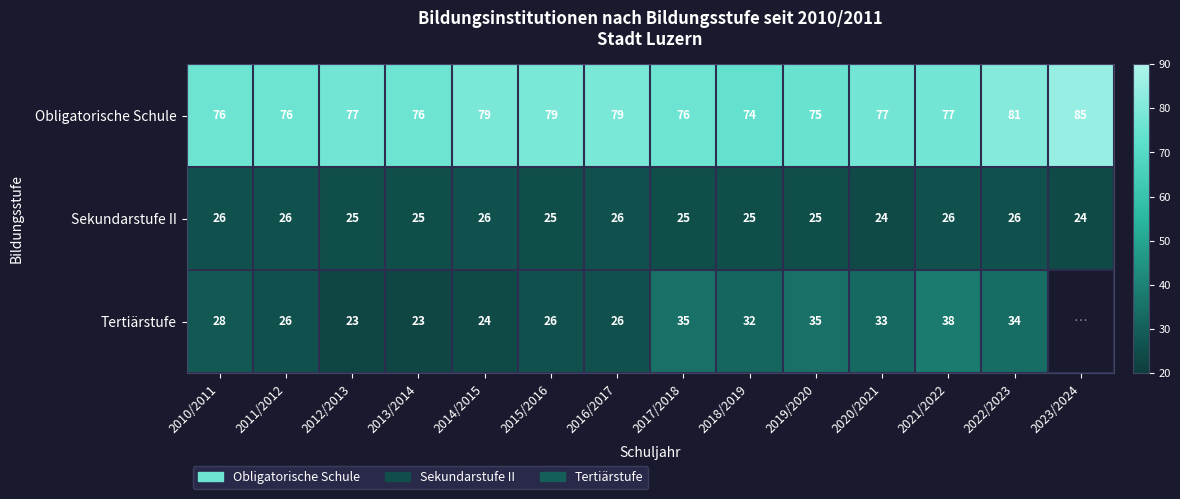

Which series has the largest range (max minus min)?

Tertiärstufe